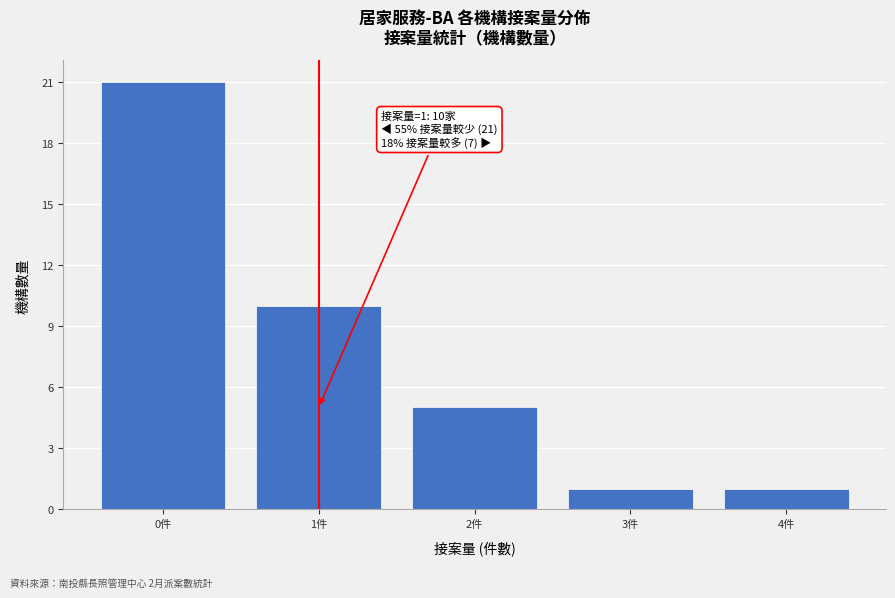

Over which range of the x-axis is the bar tallest?

-0.5 to 0.5